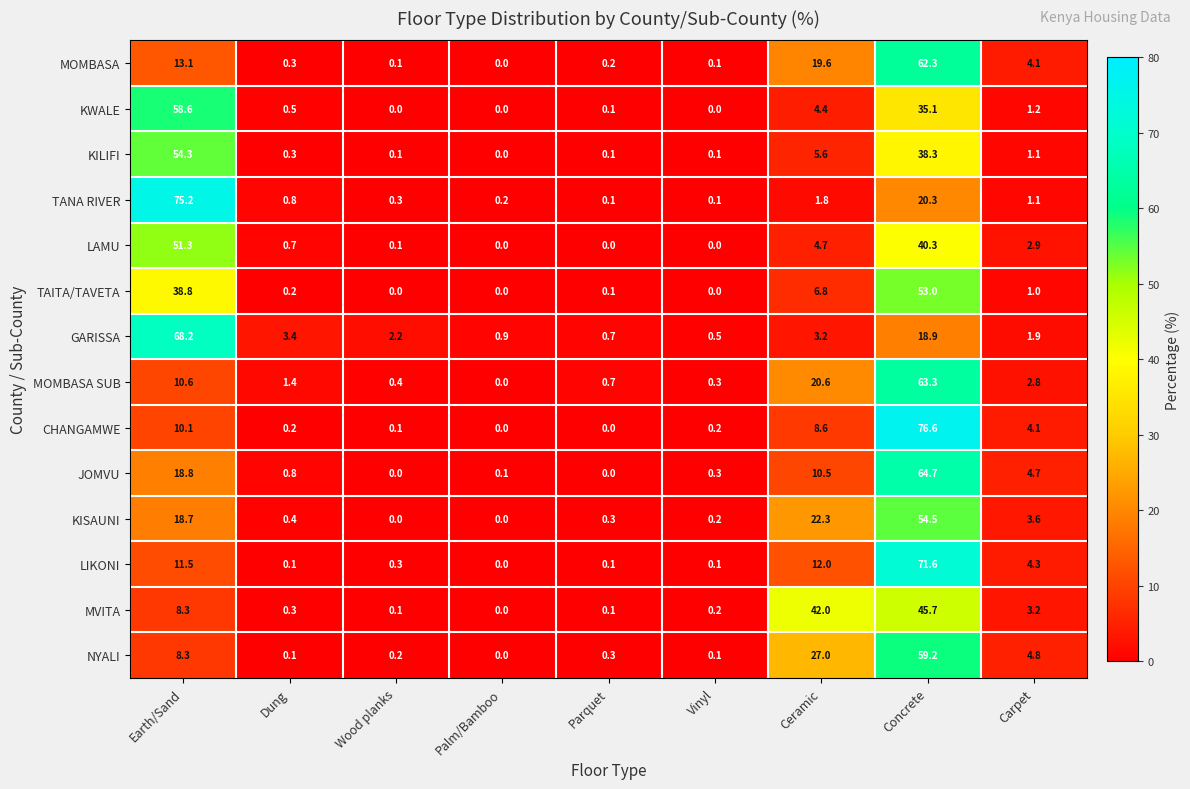

The TAITA/TAVETA series shows -28.7 at Wood planks. True or false?

False